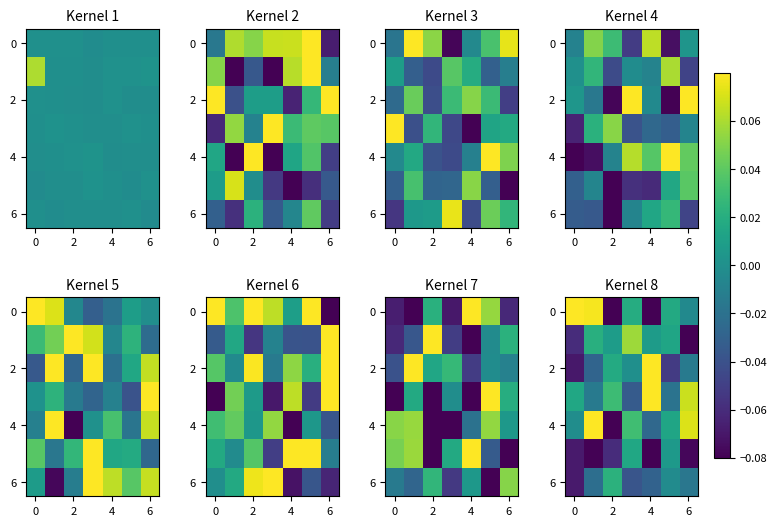

At which label does row_4 first exceed 0?

2